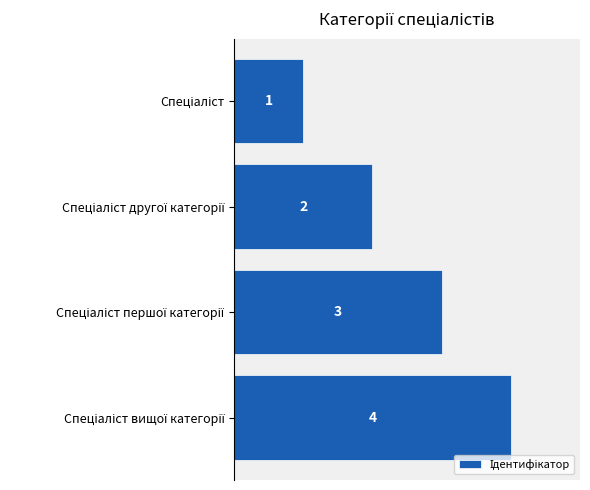

What is the value of the 2nd bar from the top?

2